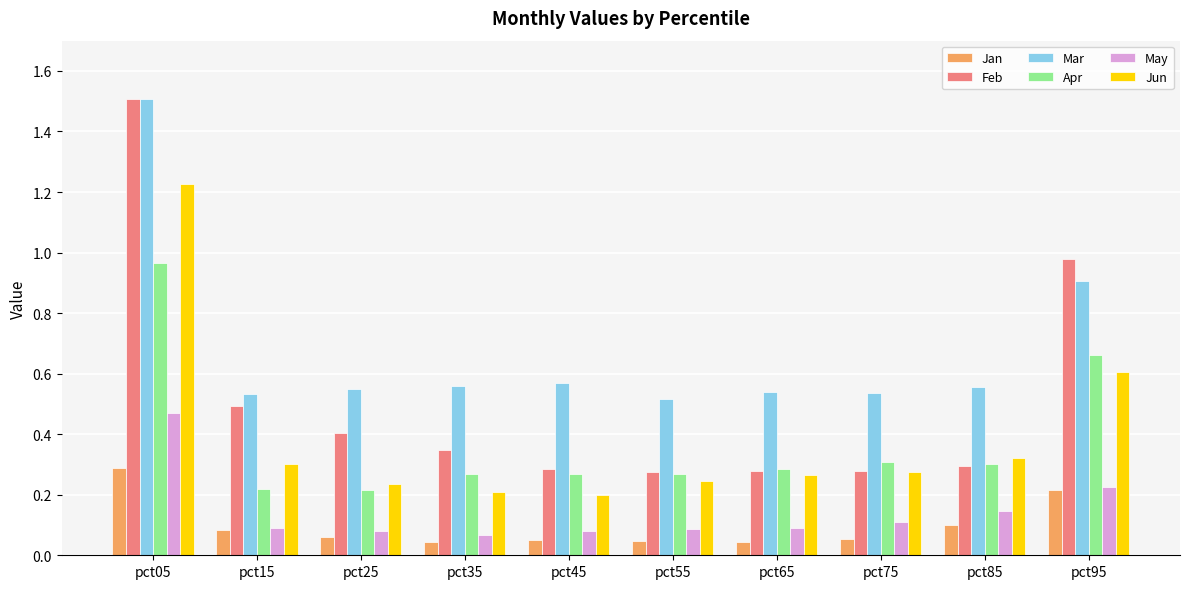

Is the value of Feb at pct75 greater than the value of Jun at pct85?

No